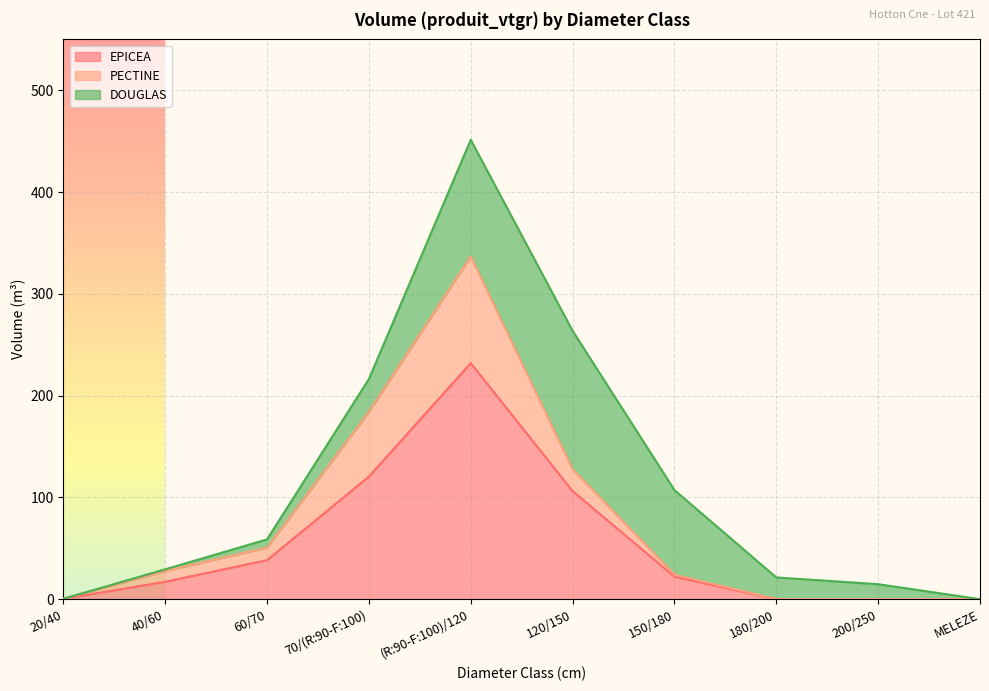

What is the difference between the maximum and second lowest values in the EPICEA series?

231.9